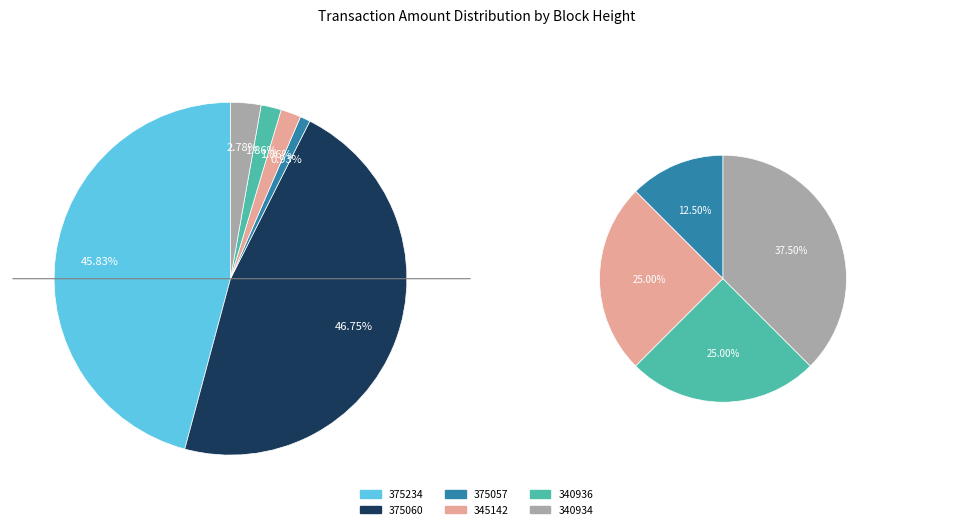

To the nearest percent, what is the average slice percentage?

17%